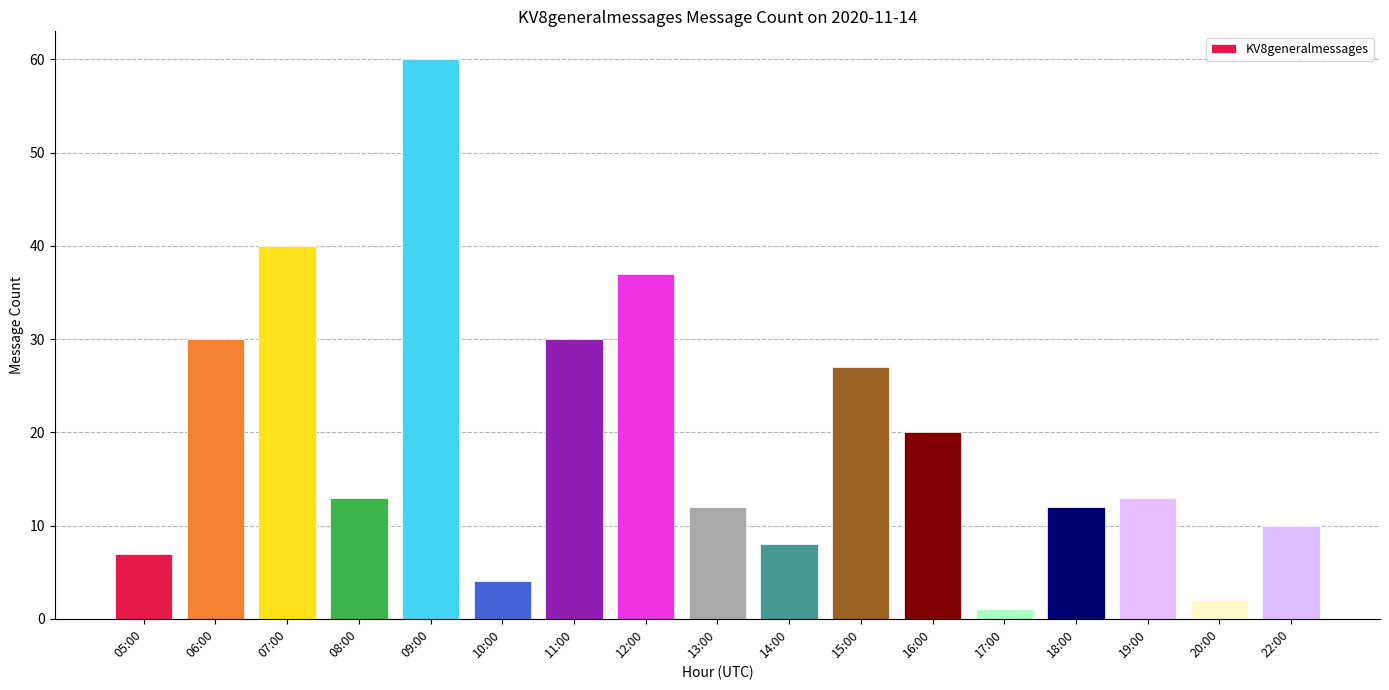

Does the chart contain any negative values?

No